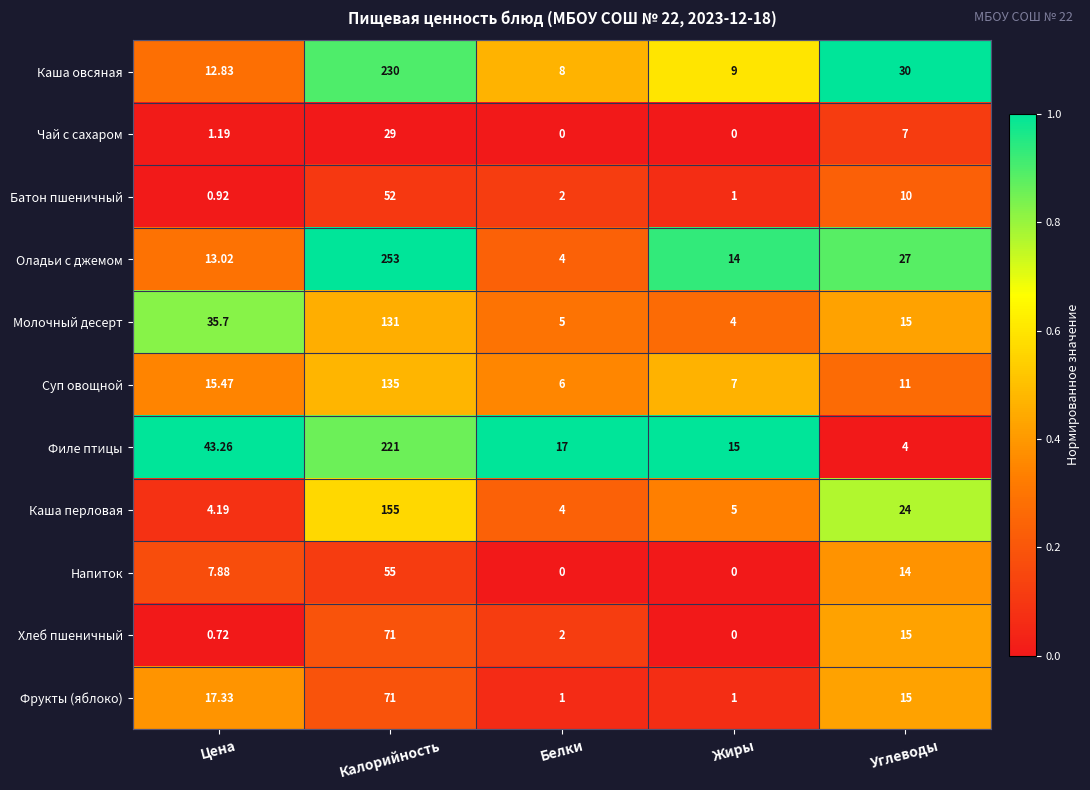

At which category is the sum across all series the highest?

Калорийность